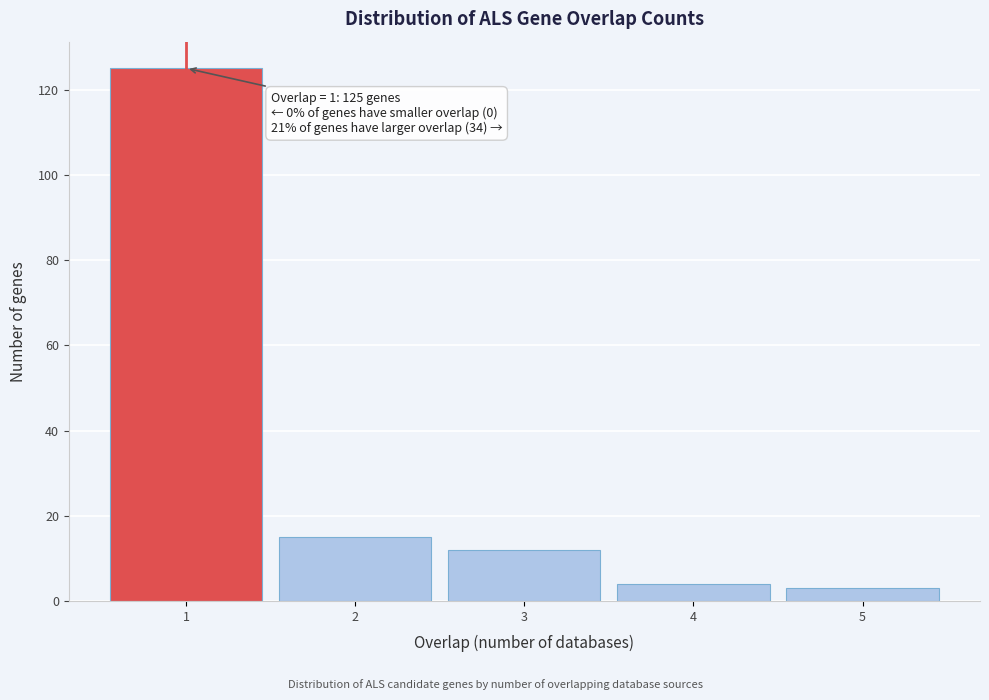

Reading left to right, extract all data points from this chart.

125	15	12	4	3